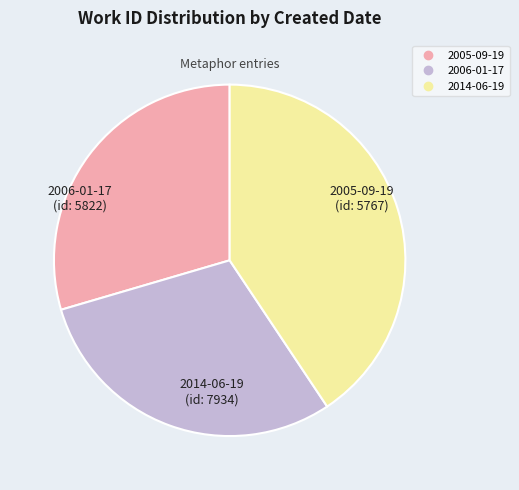

The 2005-09-19 slice represents 18% of the pie. True or false?

False